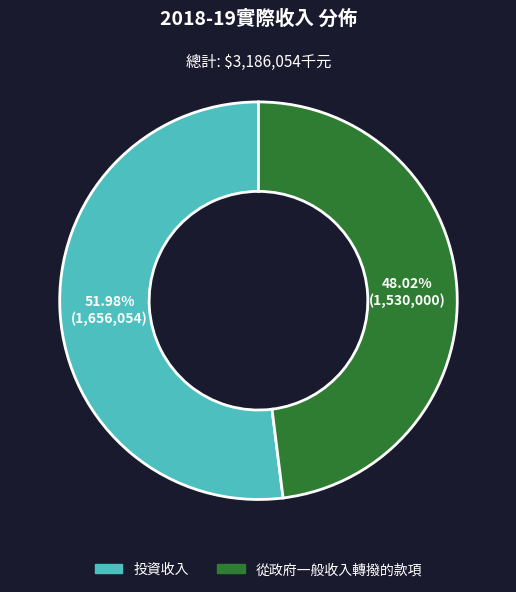

Do 投資收入 and 從政府一般收入轉撥的款項 together represent more than half of the pie?

Yes